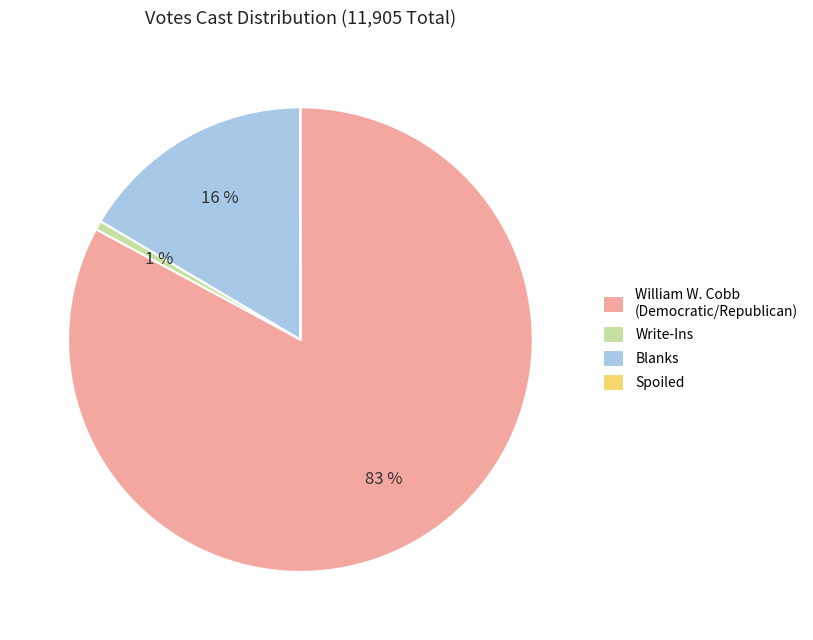

The Blanks slice represents 26% of the pie. True or false?

False